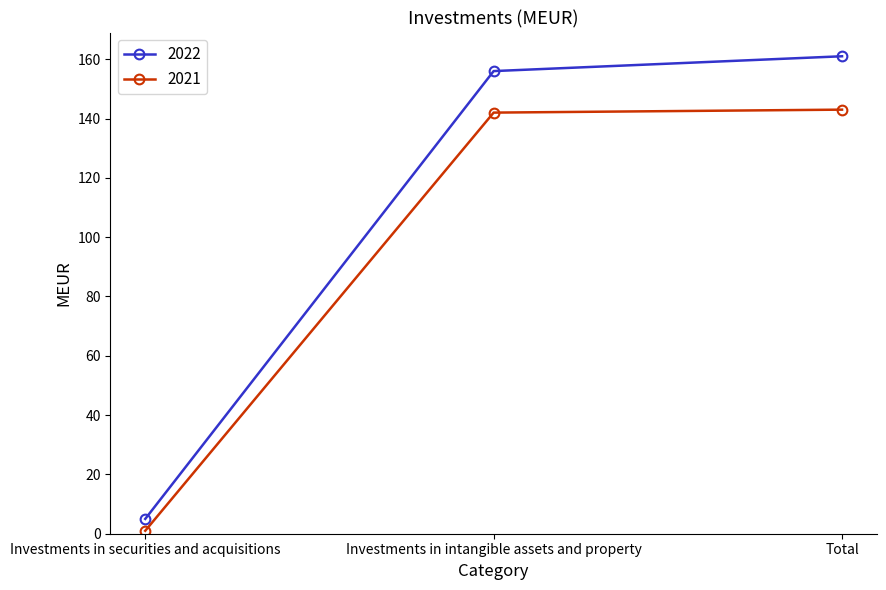

What is the lowest value of the 2022 series?

5